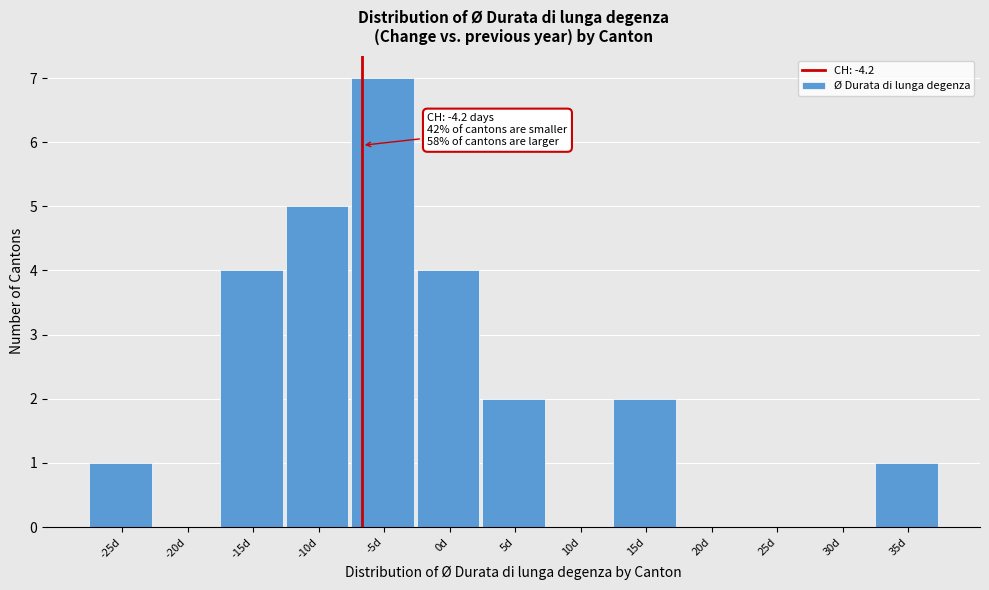

Reading left to right, transcribe all the data shown in this chart.

-25d=1	-20d=0	-15d=4	-10d=5	-5d=7	0d=4	5d=2	10d=0	15d=2	20d=0	25d=0	30d=0	35d=1